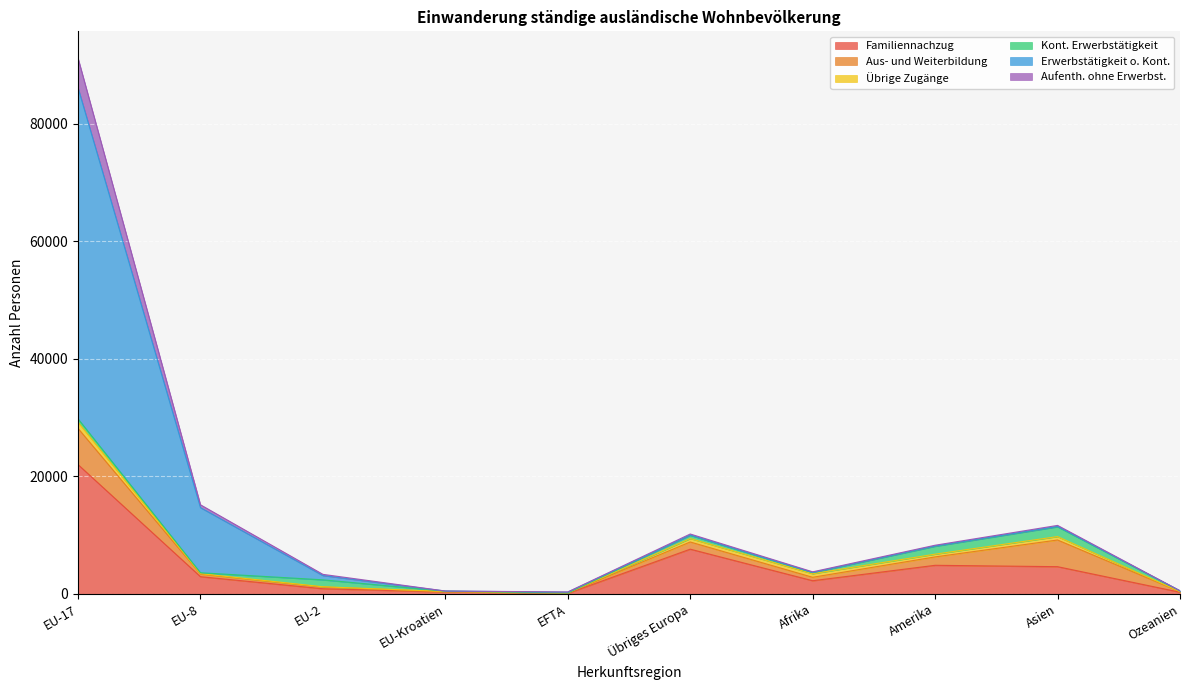

How many lines are shown in the chart?

6